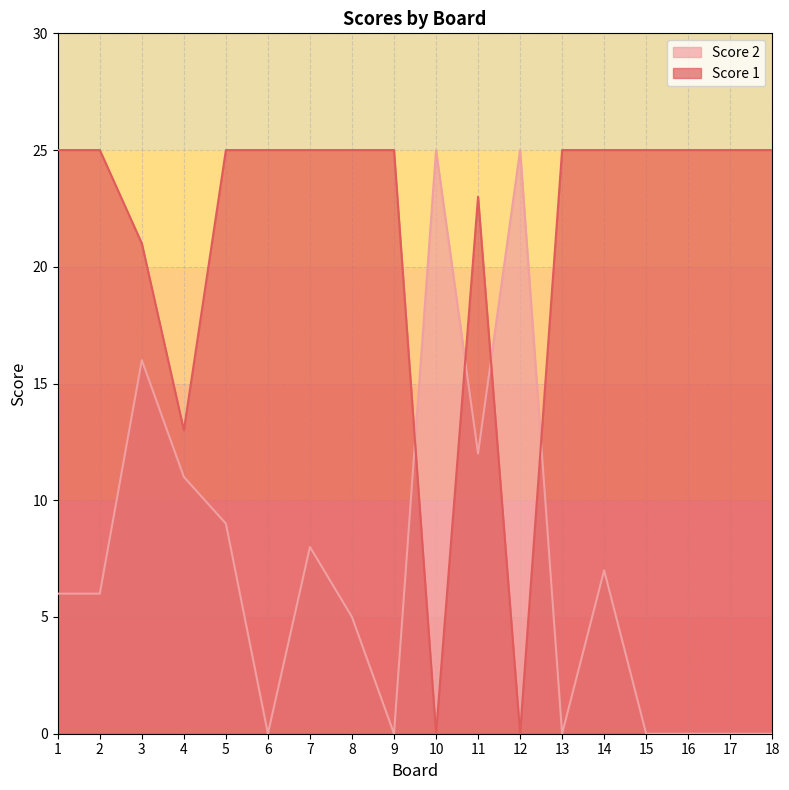

Which series has the widest spread of values?

Score 1